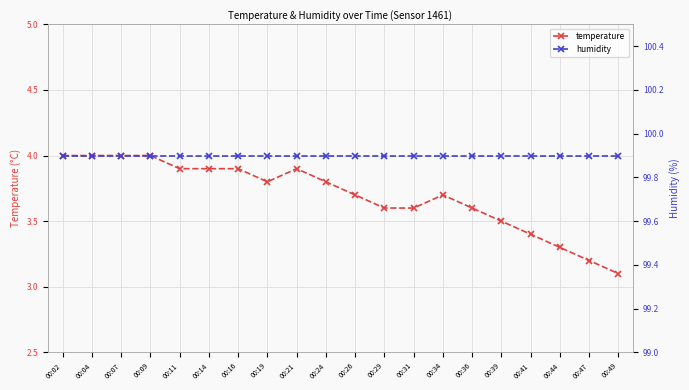

Where is humidity nearest to the value 99?

00:02